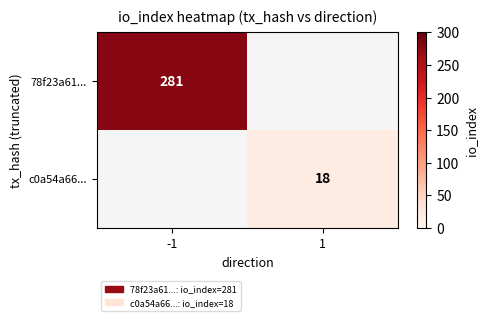

What is the maximum value shown in the chart?

281.0